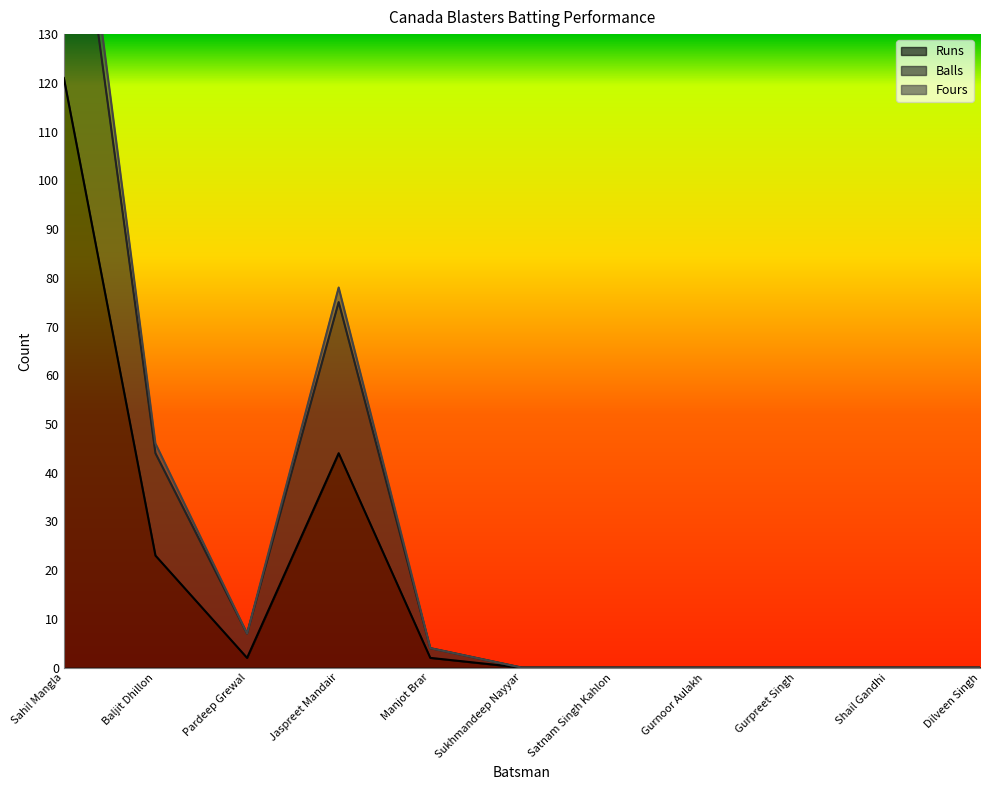

Reading right to left, list all the values displayed in this chart.

Runs: 0	0	0	0	0	0	2	44	2	23	121
Balls: 0	0	0	0	0	0	4	75	7	44	182
Fours: 0	0	0	0	0	0	4	78	7	46	191